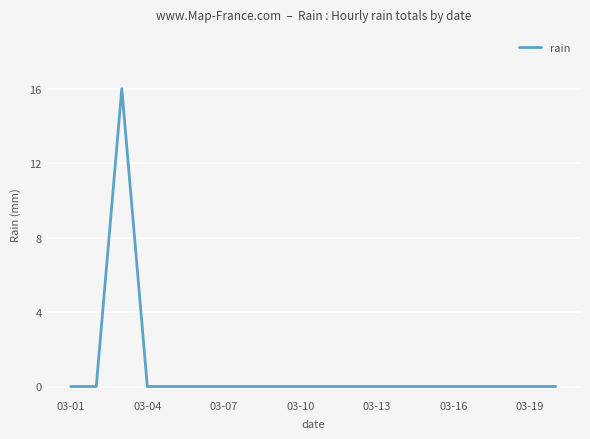

What is the difference between the maximum and minimum values?

16